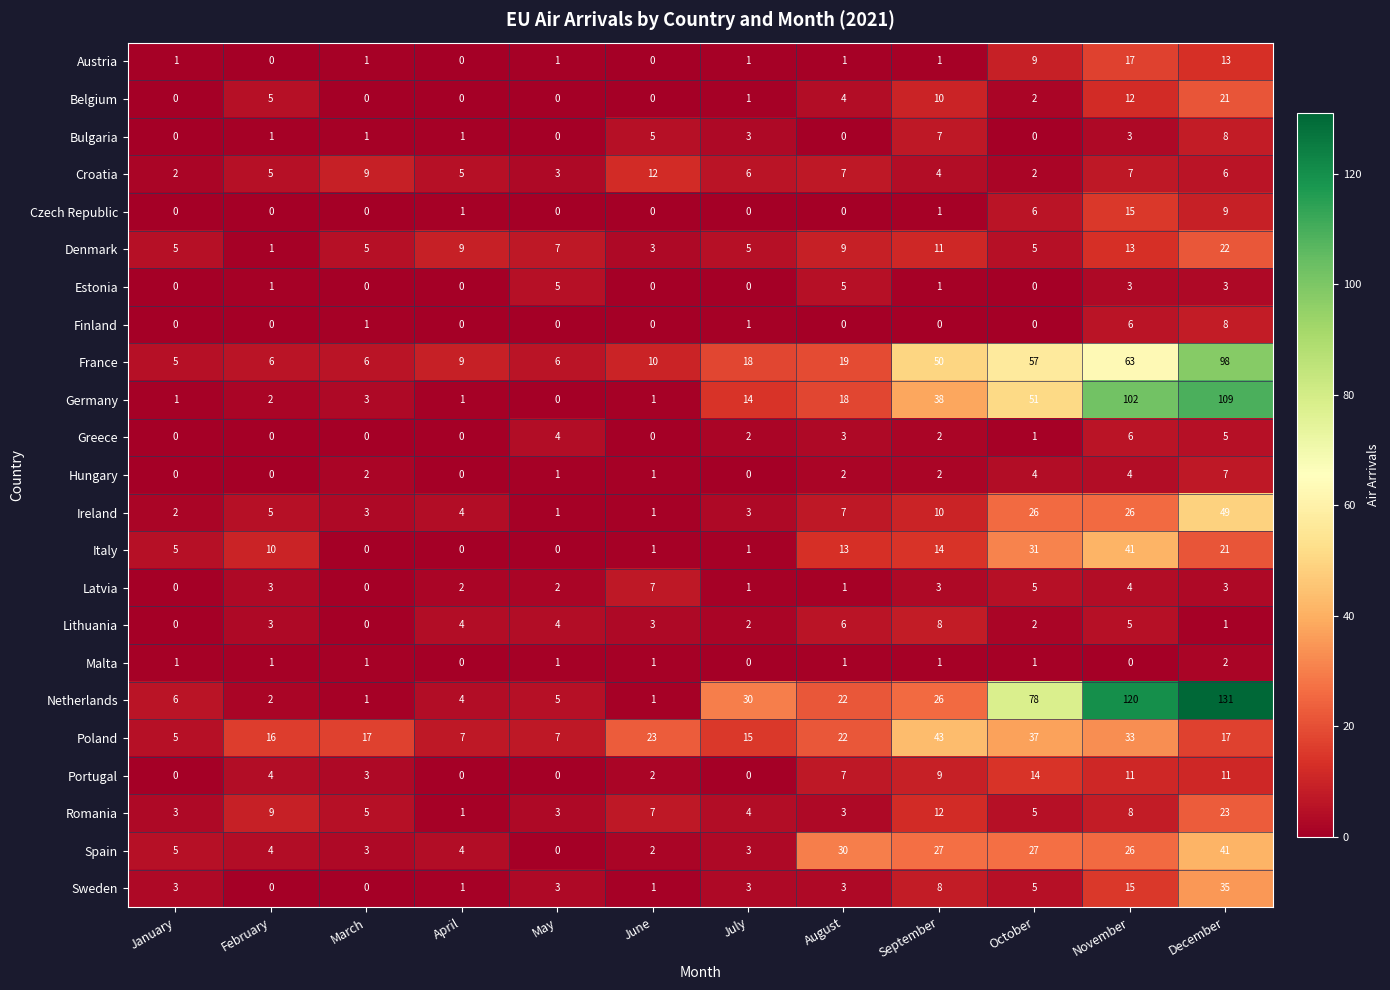

At how many categories does at least one series exceed 106?

2